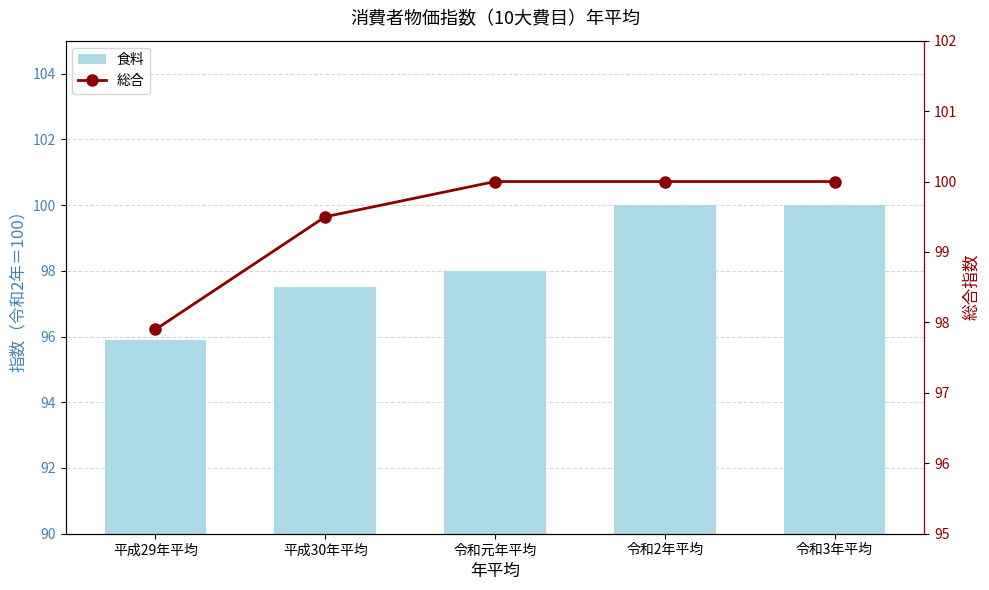

How many groups of bars are there?

5